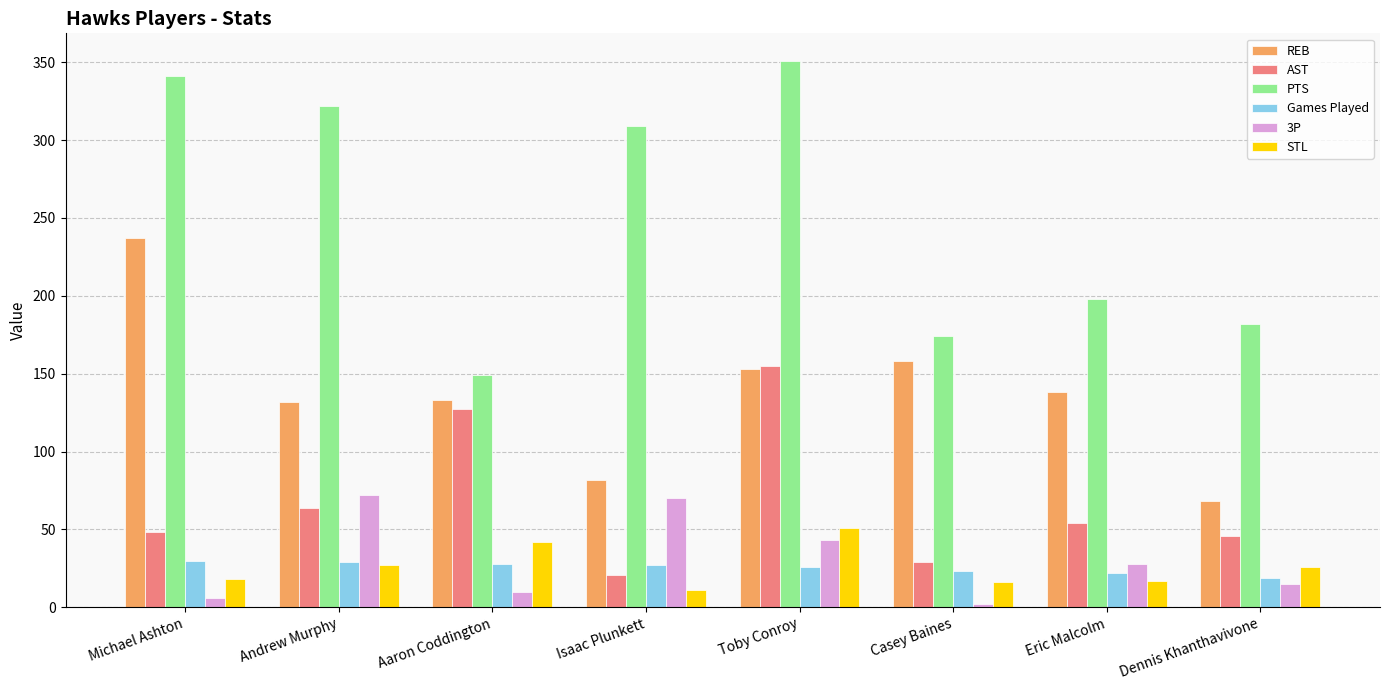

At which category is the sum across all series the highest?

Toby Conroy